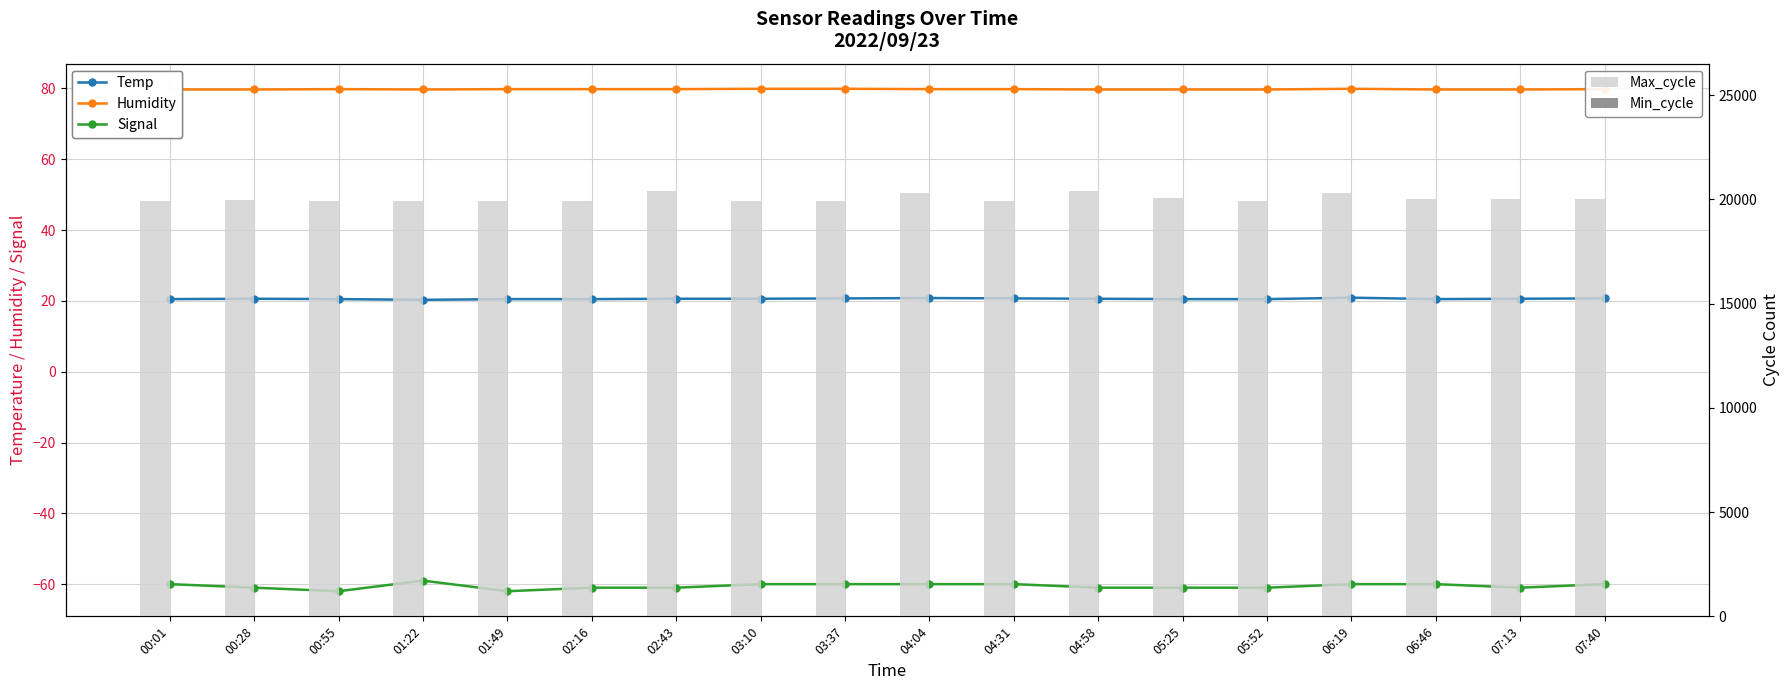

Reading right to left, what are all the values shown in this chart?

Temp: 07:40=20.7	07:13=20.6	06:46=20.5	06:19=20.9	05:52=20.5	05:25=20.5	04:58=20.6	04:31=20.7	04:04=20.8	03:37=20.7	03:10=20.6	02:43=20.6	02:16=20.5	01:49=20.5	01:22=20.3	00:55=20.5	00:28=20.6	00:01=20.5
Humidity: 07:40=79.8	07:13=79.7	06:46=79.7	06:19=79.9	05:52=79.7	05:25=79.7	04:58=79.7	04:31=79.8	04:04=79.8	03:37=79.9	03:10=79.9	02:43=79.8	02:16=79.8	01:49=79.8	01:22=79.7	00:55=79.8	00:28=79.7	00:01=79.7
Signal: 07:40=-60.0	07:13=-61.0	06:46=-60.0	06:19=-60.0	05:52=-61.0	05:25=-61.0	04:58=-61.0	04:31=-60.0	04:04=-60.0	03:37=-60.0	03:10=-60.0	02:43=-61.0	02:16=-61.0	01:49=-62.0	01:22=-59.0	00:55=-62.0	00:28=-61.0	00:01=-60.0
Max_cycle: 07:40=20033.0	07:13=20031.0	06:46=20030.0	06:19=20321.0	05:52=19928.0	05:25=20066.0	04:58=20387.0	04:31=19928.0	04:04=20286.0	03:37=19924.0	03:10=19920.0	02:43=20391.0	02:16=19925.0	01:49=19929.0	01:22=19927.0	00:55=19931.0	00:28=19970.0	00:01=19924.0
Min_cycle: 07:40=28.0	07:13=28.0	06:46=28.0	06:19=28.0	05:52=28.0	05:25=28.0	04:58=28.0	04:31=28.0	04:04=28.0	03:37=28.0	03:10=28.0	02:43=28.0	02:16=28.0	01:49=28.0	01:22=28.0	00:55=28.0	00:28=28.0	00:01=28.0